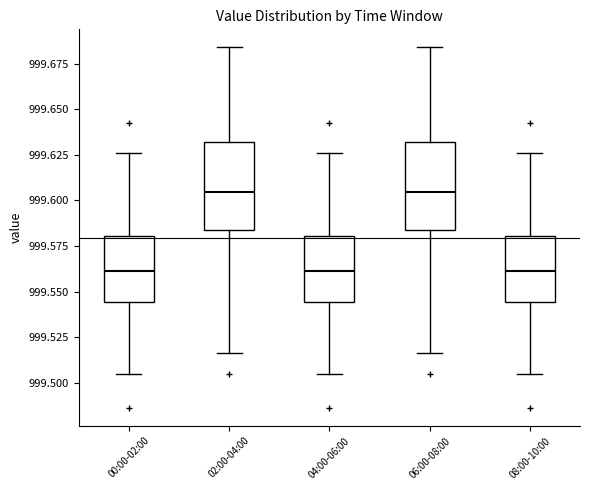

Reading left to right, read every box against the y-axis: the position of its median line, the range the box covers, and the ends of its whiskers. The values are not printed on the chart, so give them approximately, as read against the axis.

00:00-02:00: median 999.560, box 999.545 to 999.580, whiskers 999.505 to 999.625
02:00-04:00: median 999.605, box 999.585 to 999.630, whiskers 999.515 to 999.685
04:00-06:00: median 999.560, box 999.545 to 999.580, whiskers 999.505 to 999.625
06:00-08:00: median 999.605, box 999.585 to 999.630, whiskers 999.515 to 999.685
08:00-10:00: median 999.560, box 999.545 to 999.580, whiskers 999.505 to 999.625